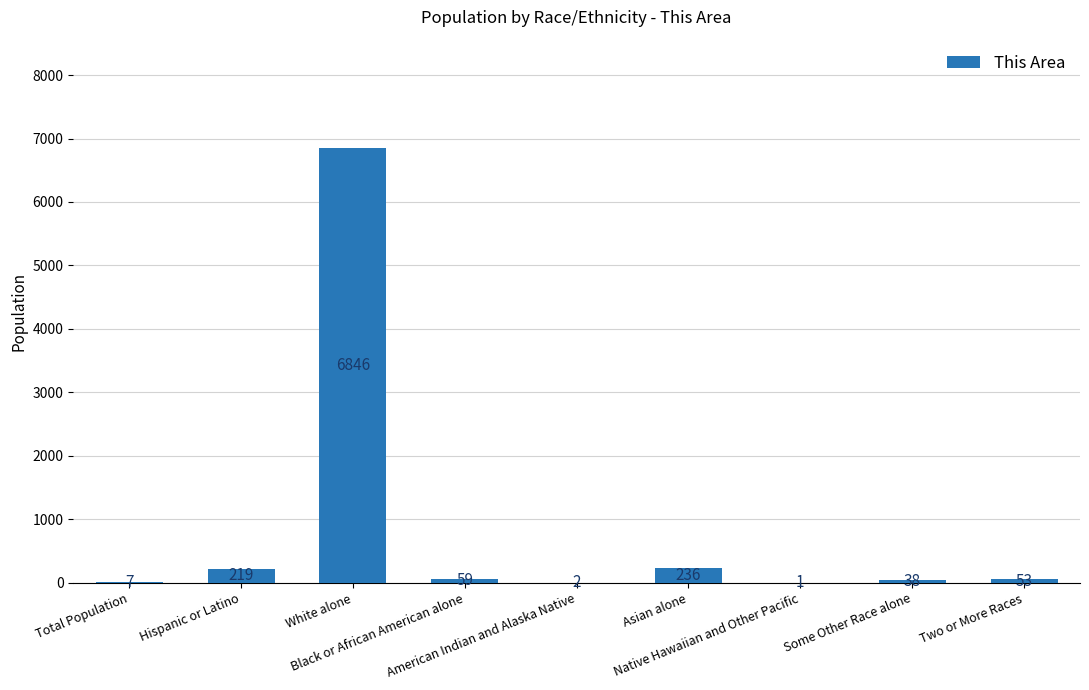

What is the change in value from Asian alone to Two or More Races?

-183